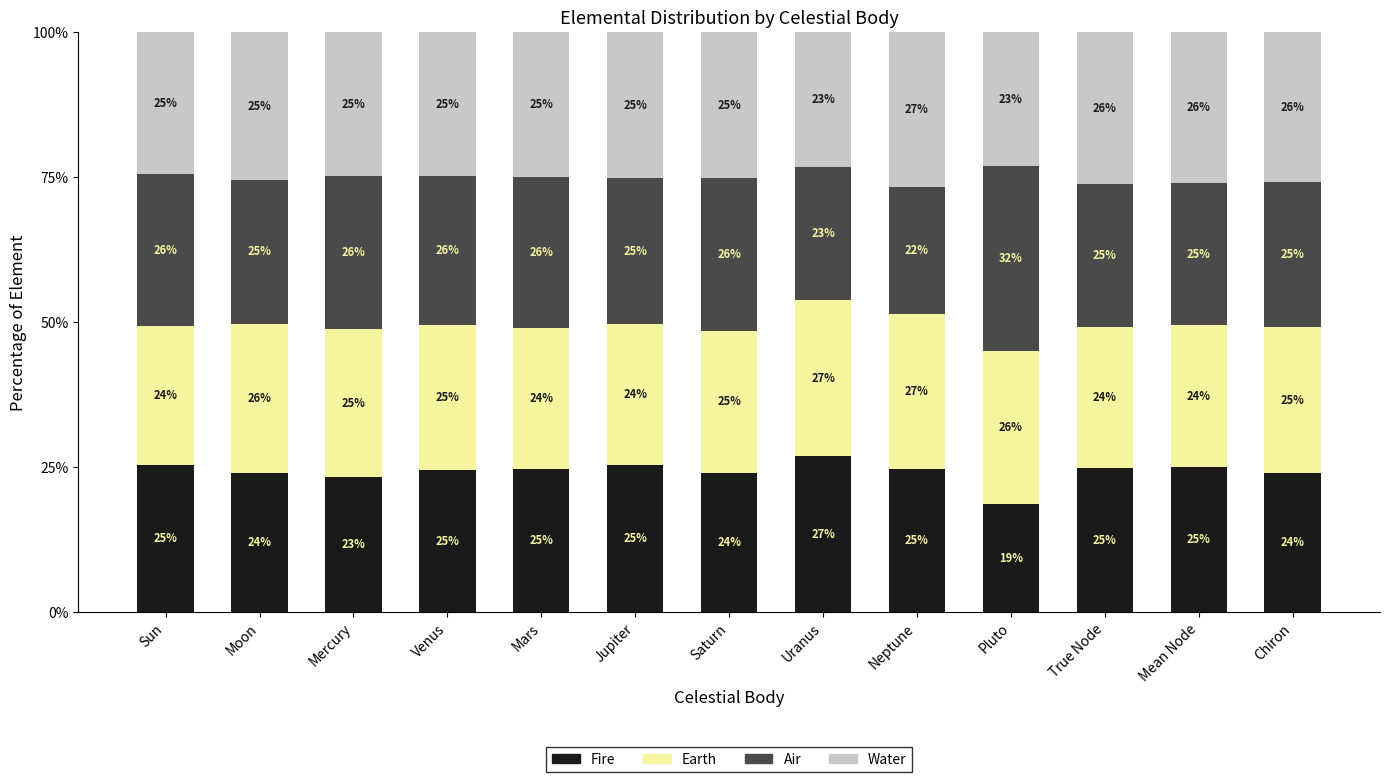

What is the total value across all series at Chiron?

100.0